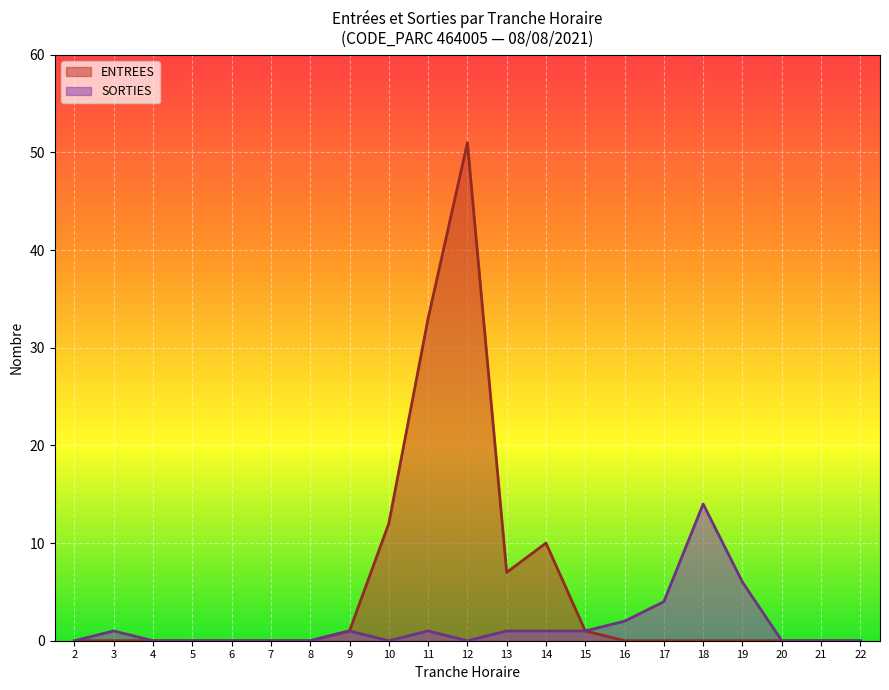

Which series has the widest spread of values?

ENTREES